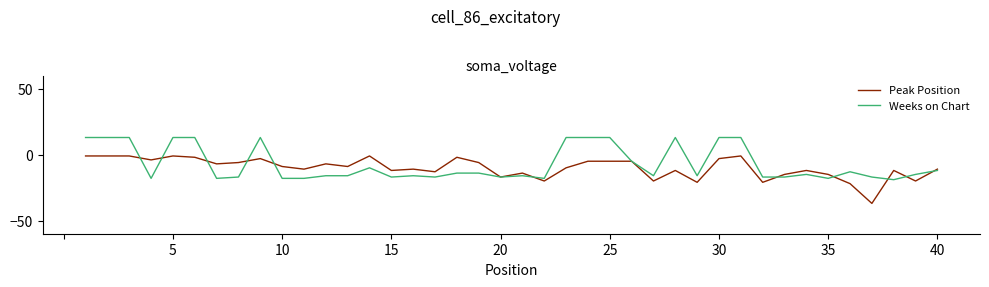

Which series has the largest range (max minus min)?

Peak Position